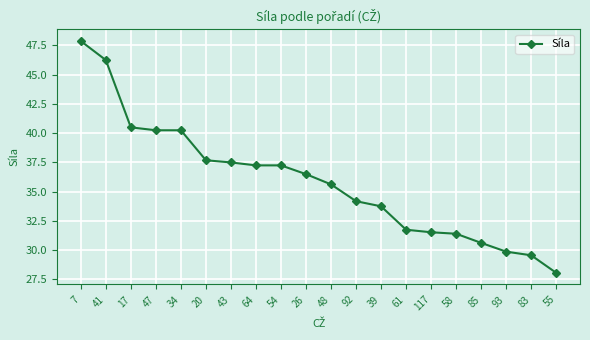

At which label does the data first exceed 36?

7